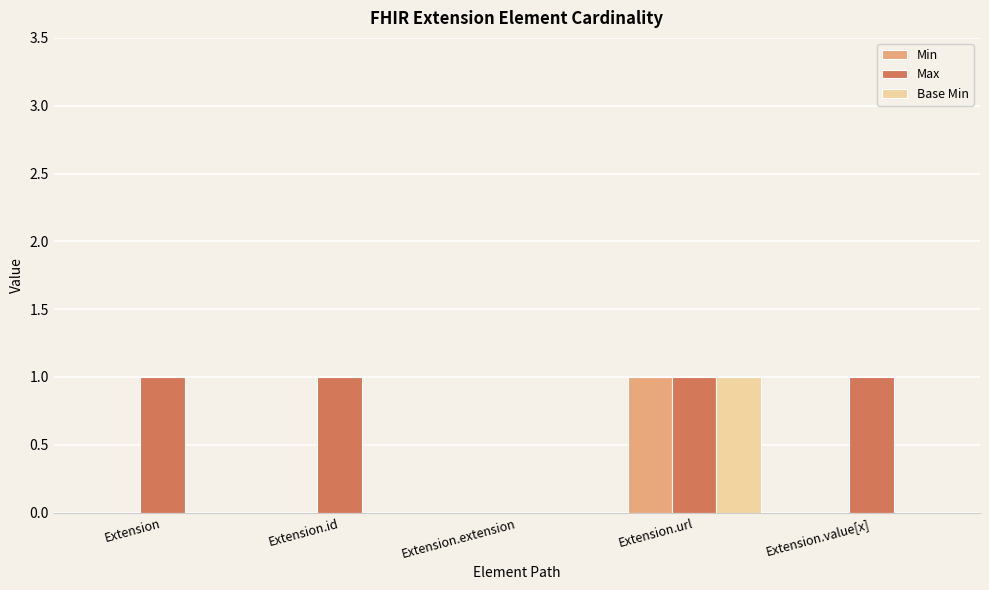

Which series has the largest total across all categories?

Max